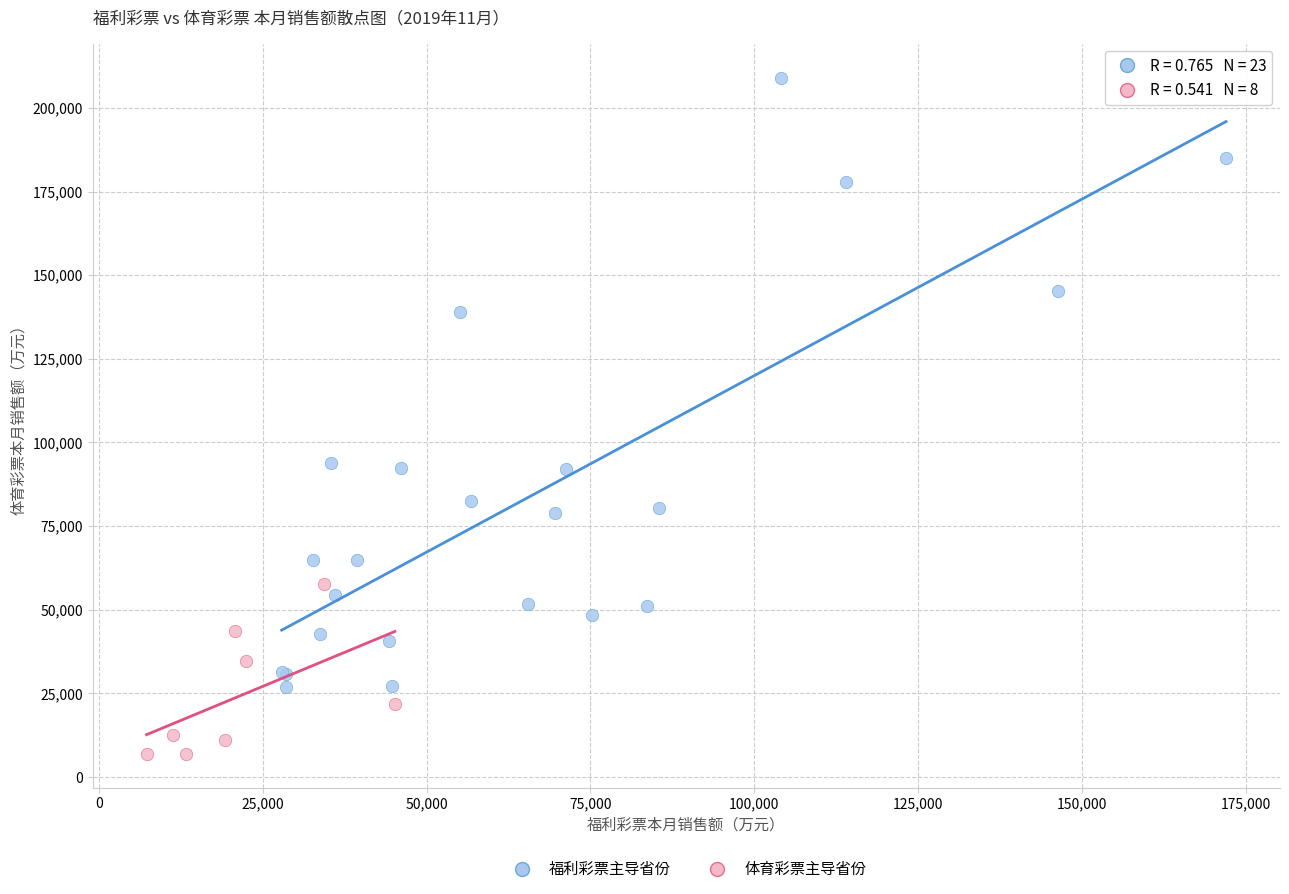

Which series contains the highest Y value?

福利彩票主导省份